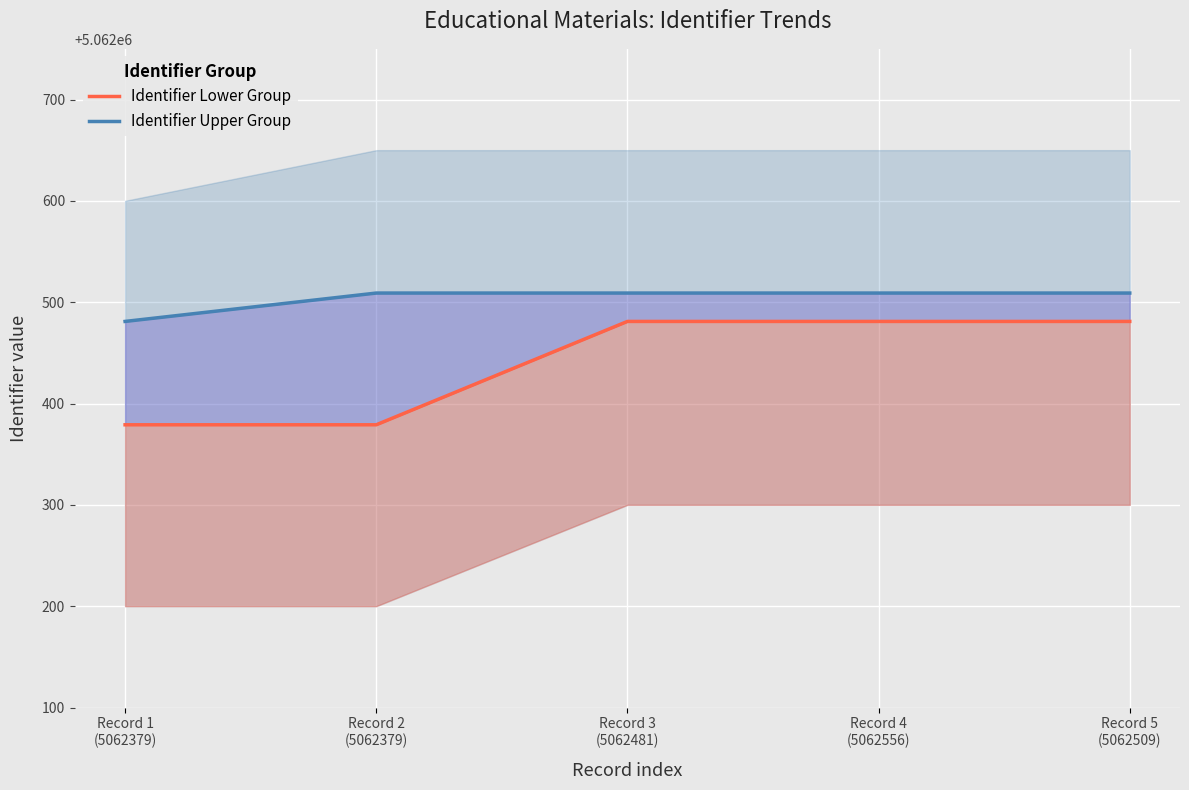

What is the total value across all series at Record 3
(5062481)?

10124990